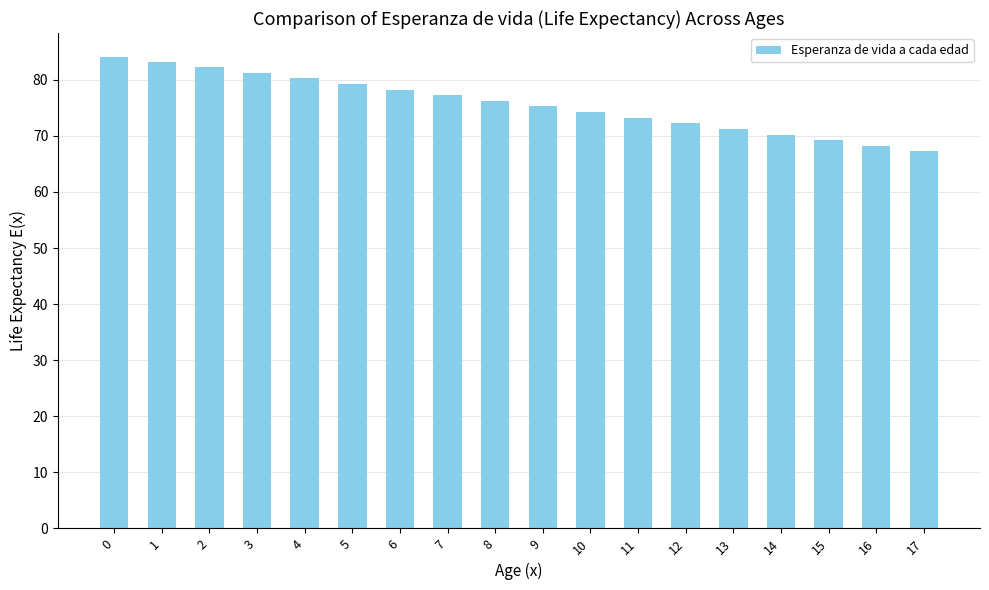

True or false: the data shows 36.0 at 14.

False